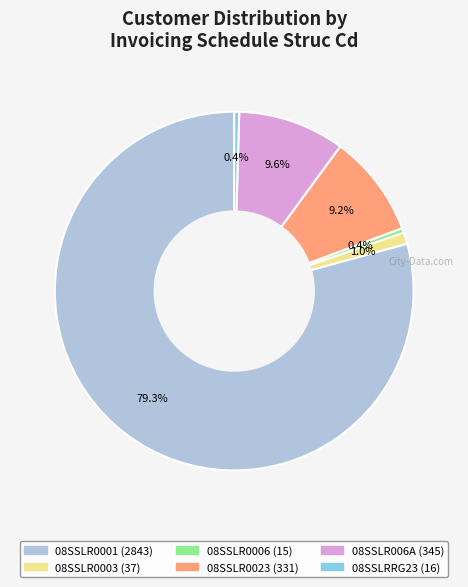

To the nearest percent, what is the difference between the largest and smallest slice percentages?

79%